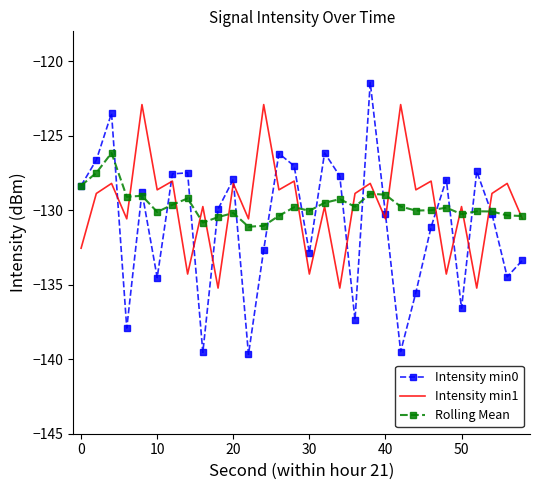

True or false: Intensity min1 has more than 0 interior local peaks.

True